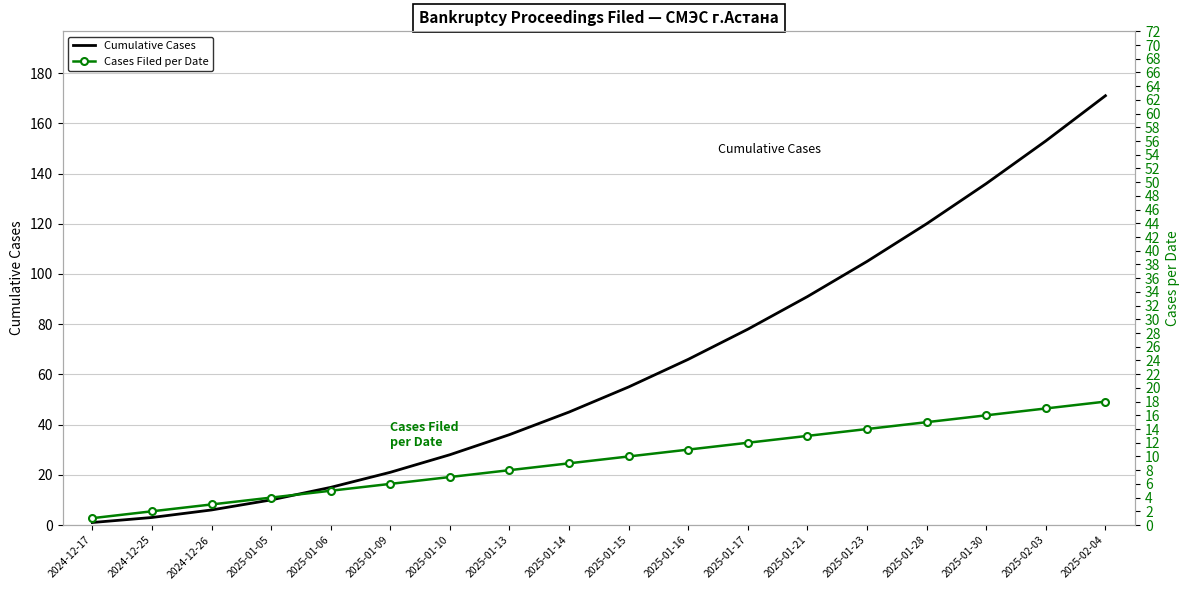

What is the difference between the maximum and second lowest values in the Cumulative Cases series?

168